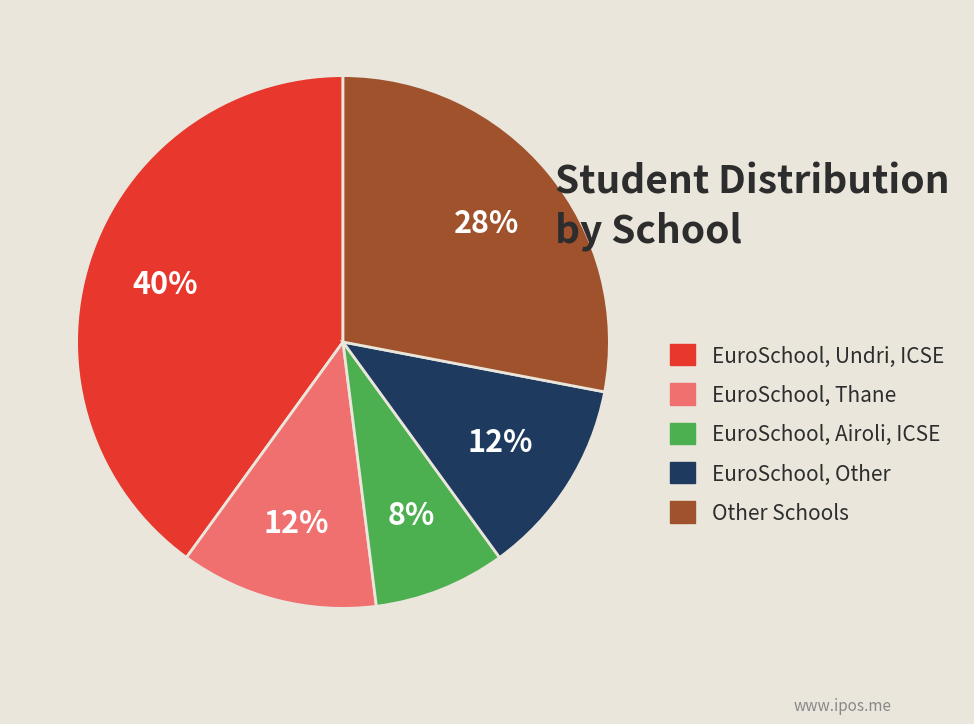

How many slices are in this pie chart?

5